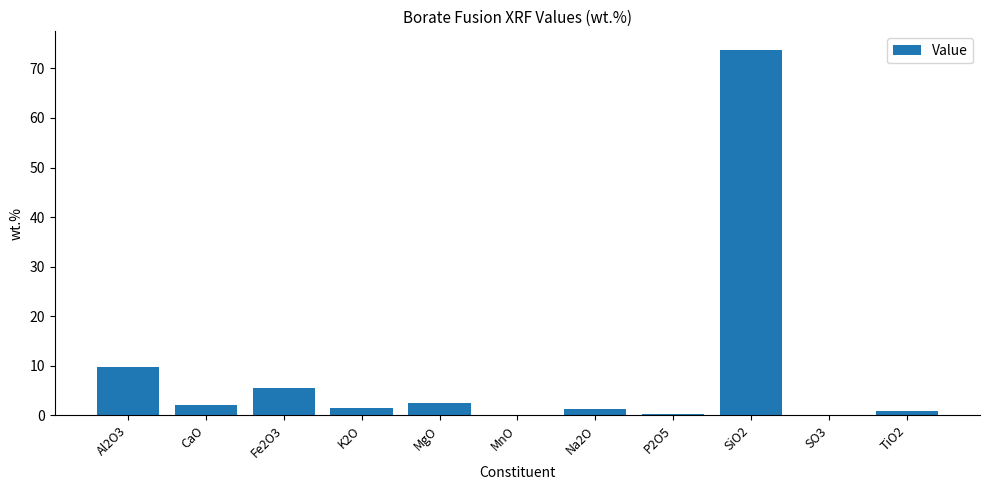

Count the number of categories in the chart.

11